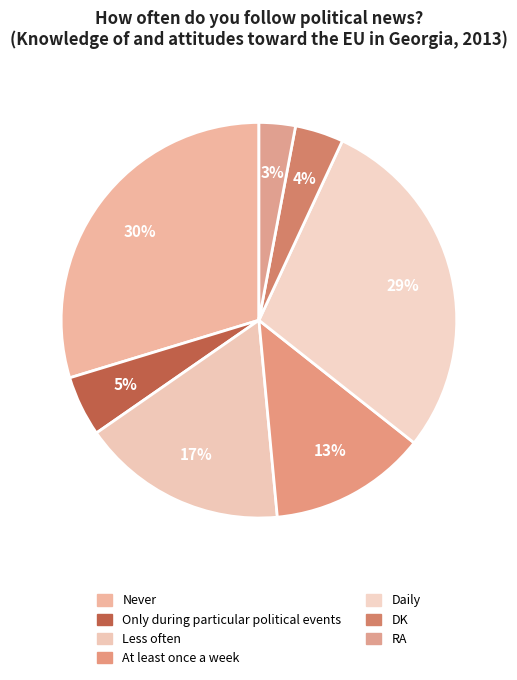

Count the number of slices in the pie.

7